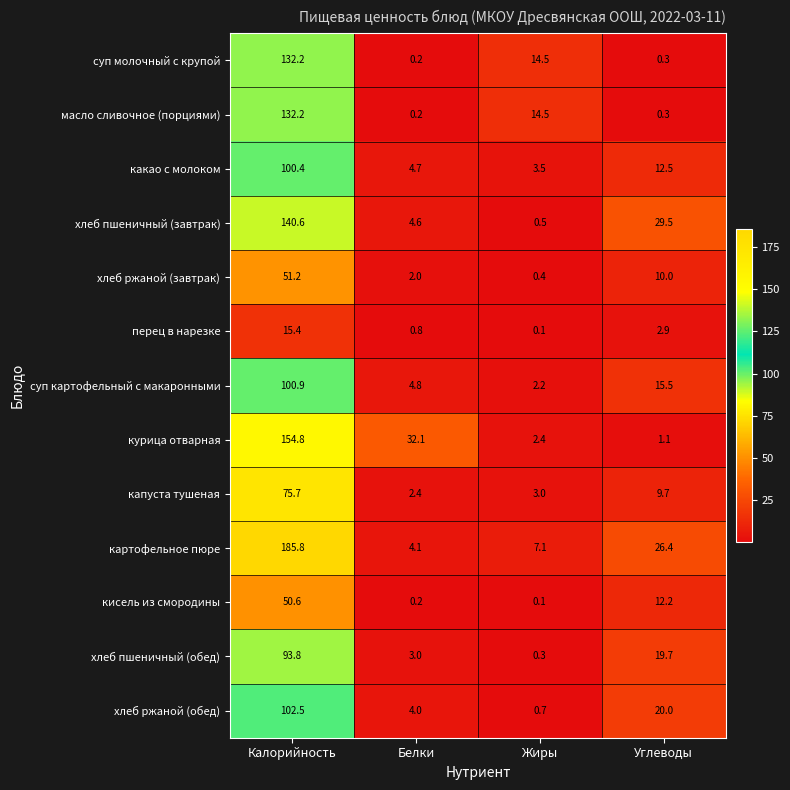

What is the greatest value displayed?

185.8